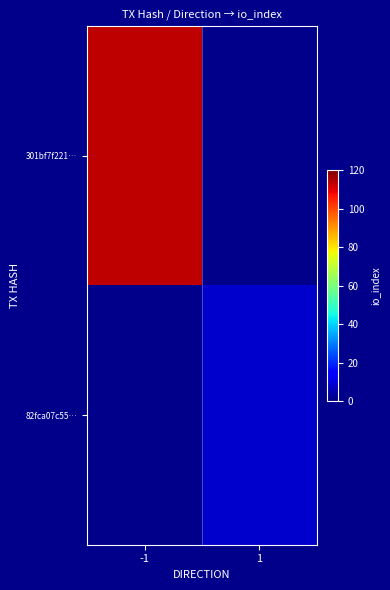

Count the number of categories in the chart.

2